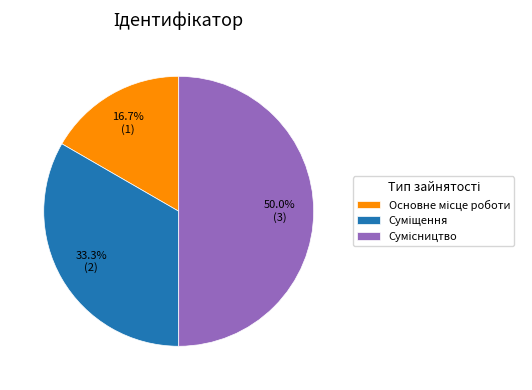

How many slices are in this pie chart?

3